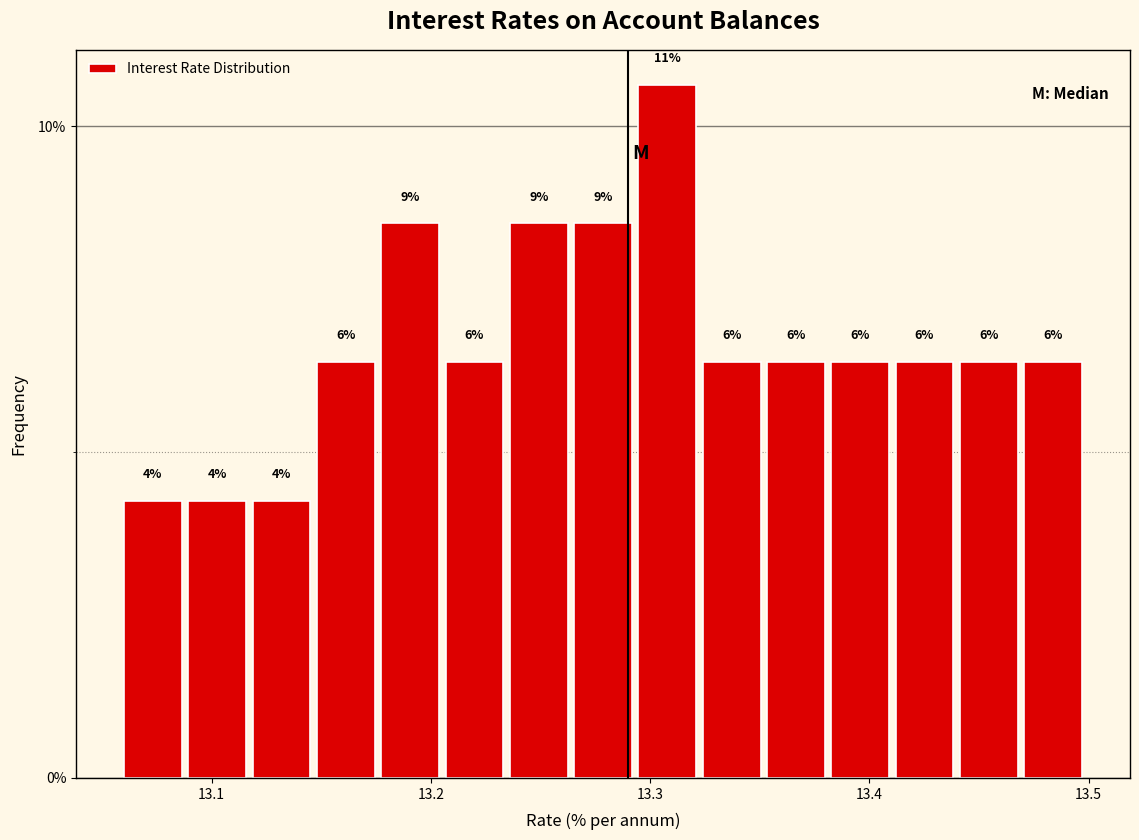

Read against the x-axis, roughly where is the centre of the tallest bar?

13.31